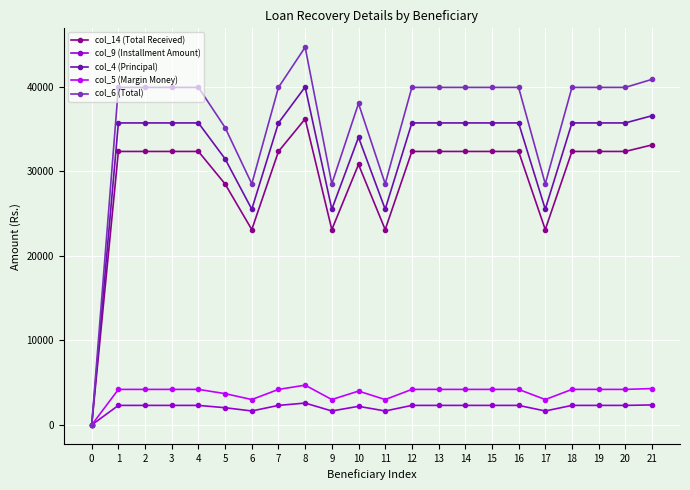

The value of col_6 (Total) at 15 is 39900.0. True or false?

True